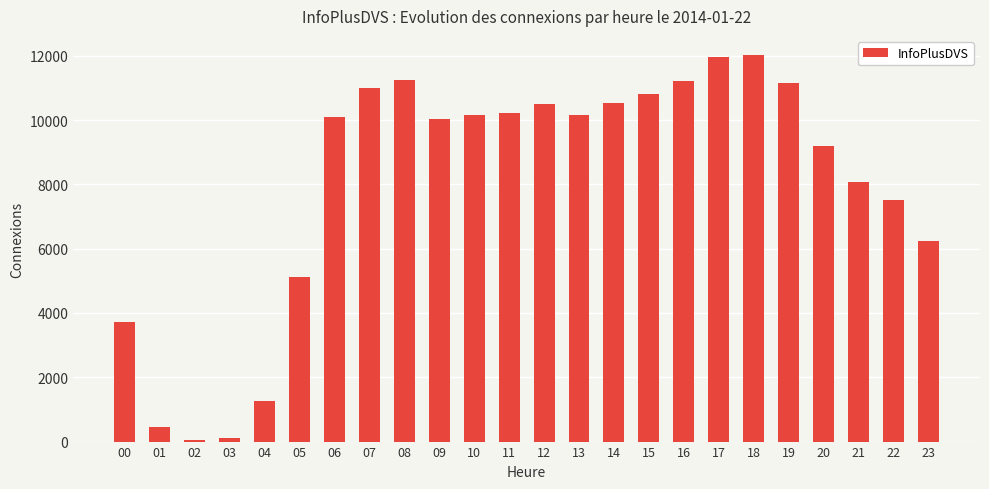

Is it true that the value at 17 is 11949?

True